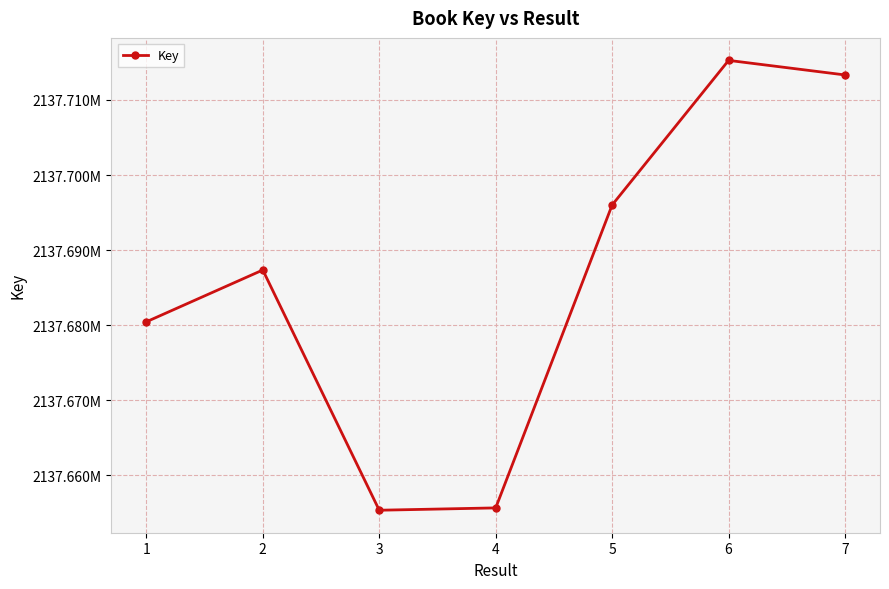

What is the minimum value shown in the chart?

2137655355